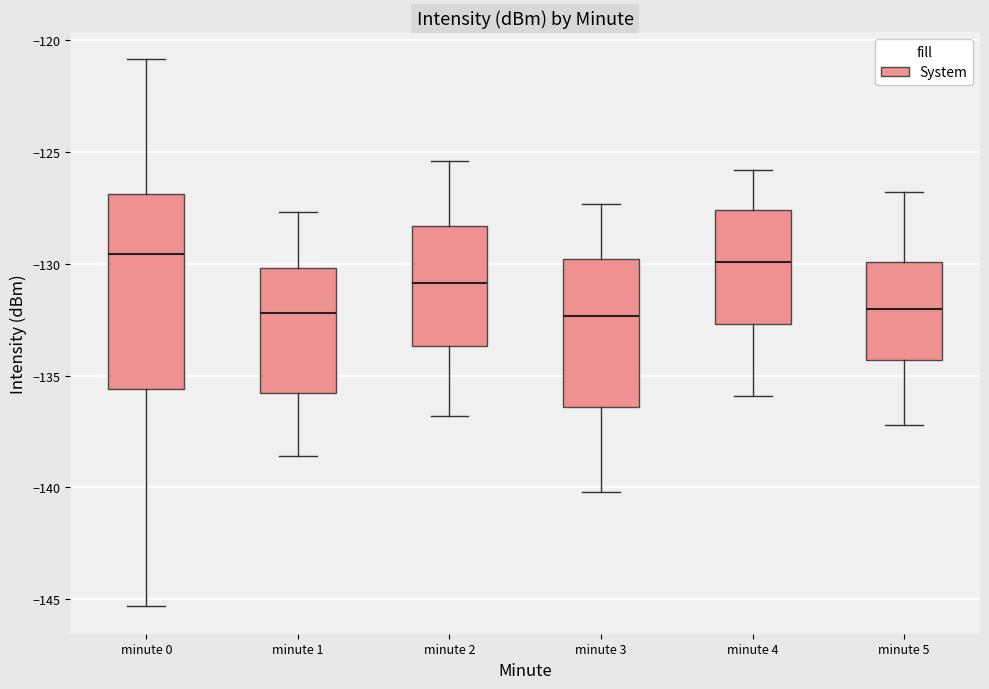

Reading left to right, read every box against the y-axis: the position of its median line, the range the box covers, and the ends of its whiskers. The values are not printed on the chart, so give them approximately, as read against the axis.

minute 0: median -129.5, box -135.5 to -127.0, whiskers -145.5 to -121.0
minute 1: median -132.0, box -136.0 to -130.0, whiskers -138.5 to -127.5
minute 2: median -131.0, box -133.5 to -128.5, whiskers -137.0 to -125.5
minute 3: median -132.5, box -136.5 to -130.0, whiskers -140.0 to -127.5
minute 4: median -130.0, box -132.5 to -127.5, whiskers -136.0 to -126.0
minute 5: median -132.0, box -134.5 to -130.0, whiskers -137.0 to -127.0